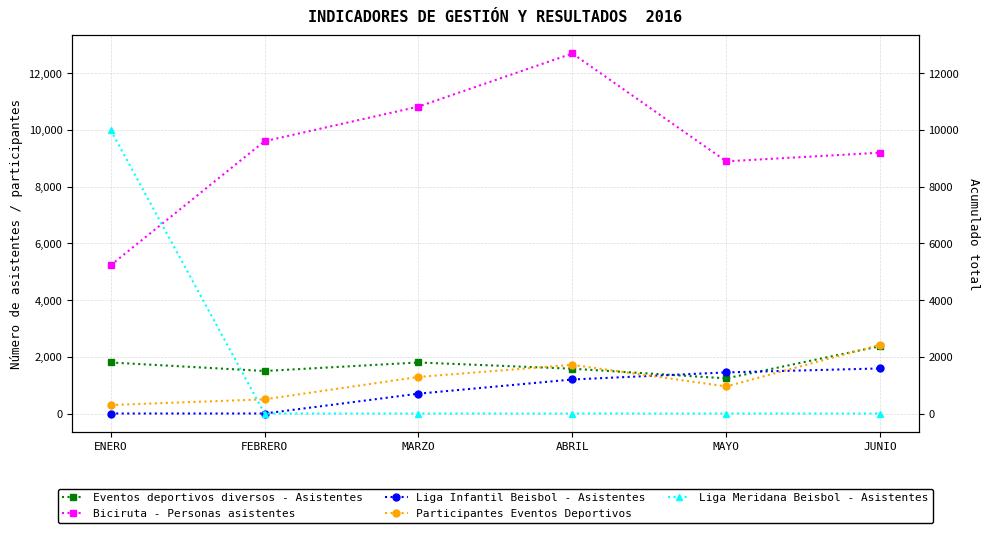

What is the difference between the maximum and minimum values in the Liga Meridana Beisbol - Asistentes series?

10000